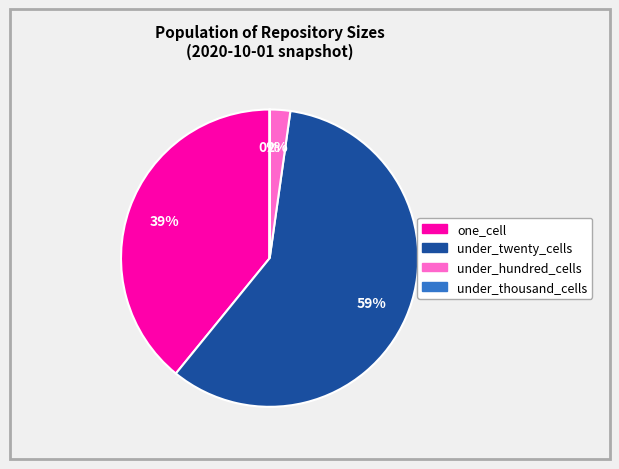

To the nearest percent, what is the difference between the largest and smallest slice percentages?

59%